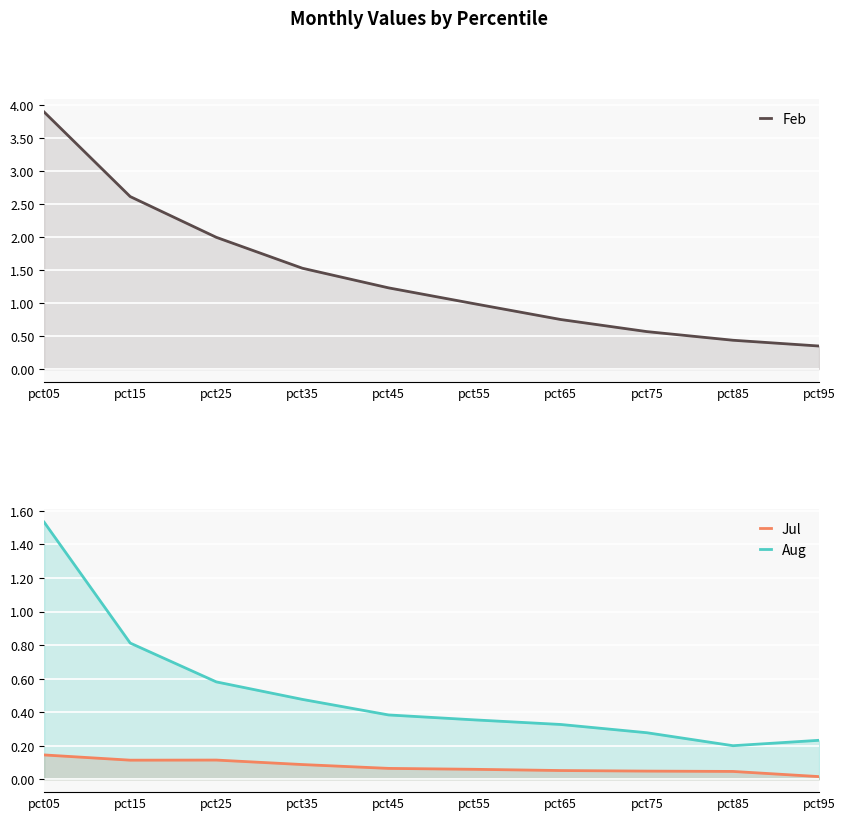

Reading left to right, extract all data points from this chart.

Feb: pct05=3.9	pct15=2.6	pct25=2.0	pct35=1.5	pct45=1.2	pct55=1.0	pct65=0.8	pct75=0.6	pct85=0.4	pct95=0.4
Jul: pct05=0.1	pct15=0.1	pct25=0.1	pct35=0.1	pct45=0.1	pct55=0.1	pct65=0.1	pct75=0.0	pct85=0.0	pct95=0.0
Aug: pct05=1.5	pct15=0.8	pct25=0.6	pct35=0.5	pct45=0.4	pct55=0.4	pct65=0.3	pct75=0.3	pct85=0.2	pct95=0.2